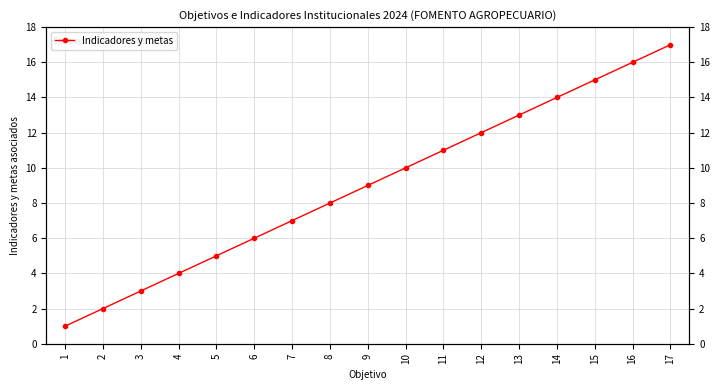

True or false: the data has more than 0 interior local peaks.

False